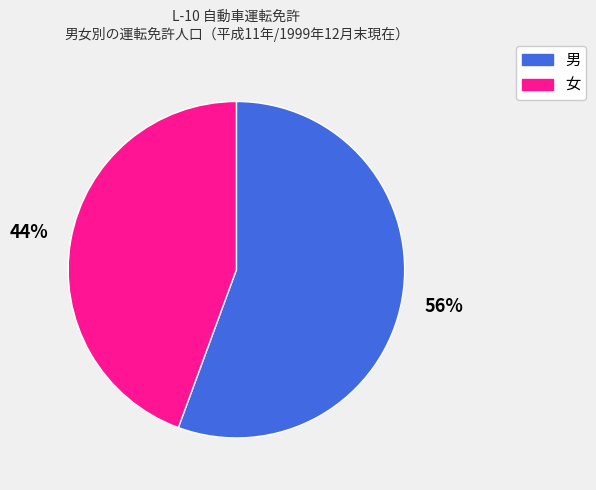

True or false: 男 accounts for 56% of the total.

True